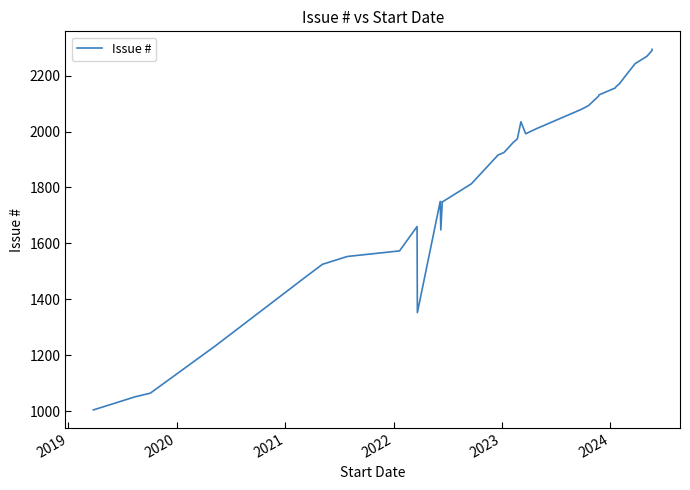

What is the value of the 31st point from the left?

2200